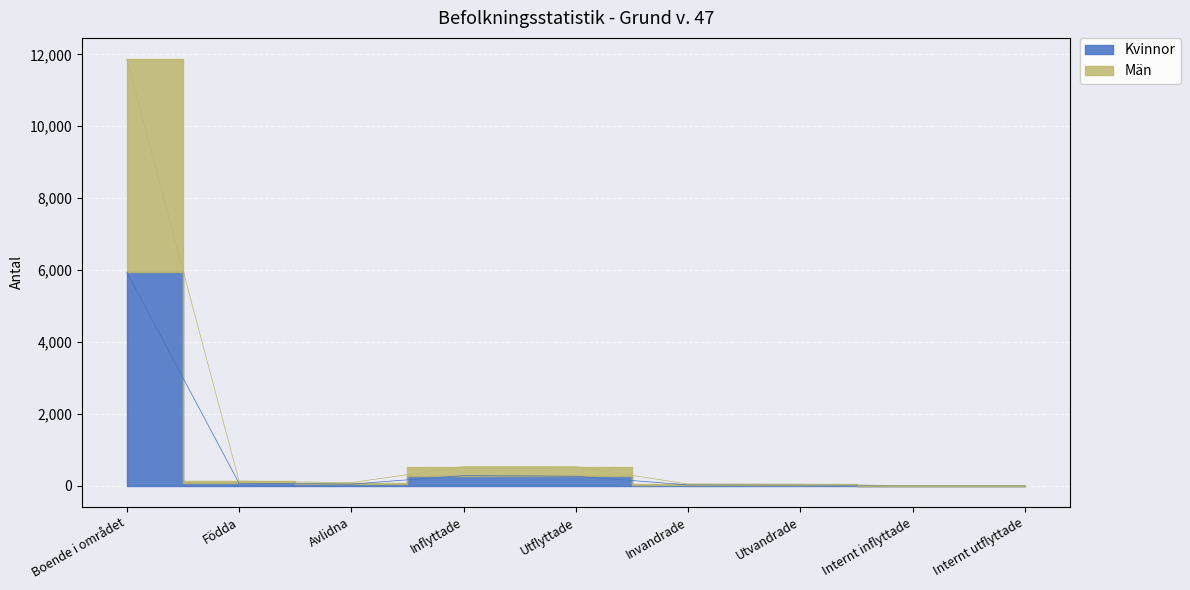

At Inflyttade, list the series in order from largest to smallest.

Män, Kvinnor